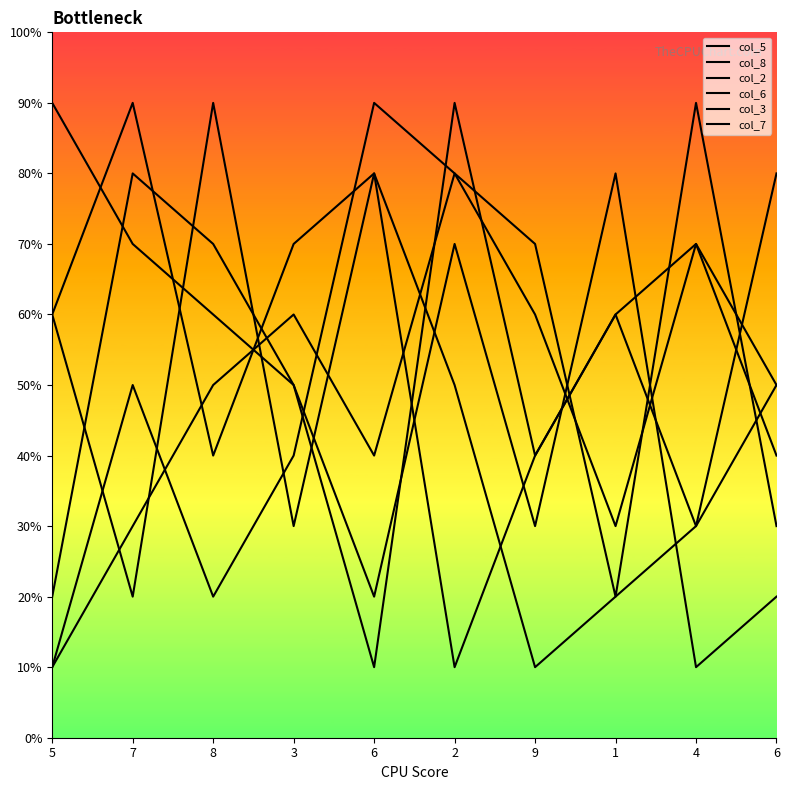

Is the value of col_2 at 6 greater than the value of col_6 at 6?

No